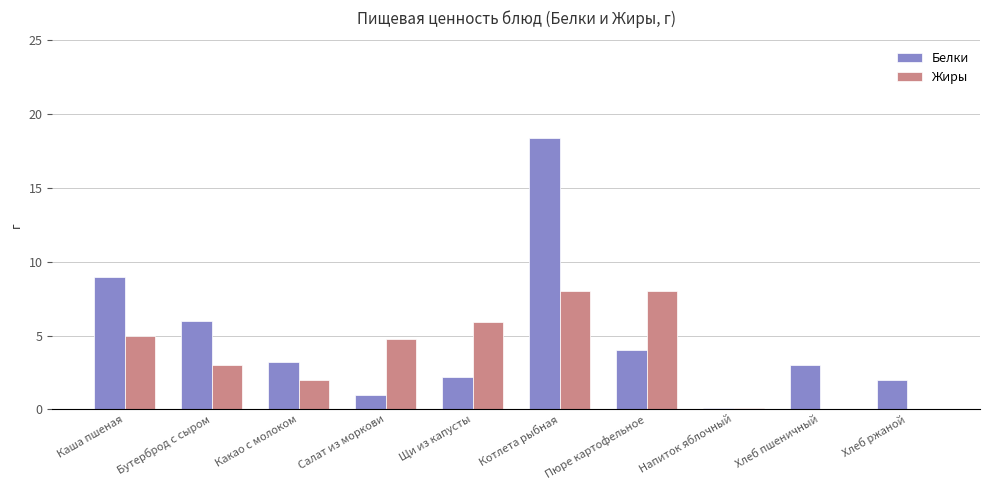

What is the total value across all series at Напиток яблочный?

0.2